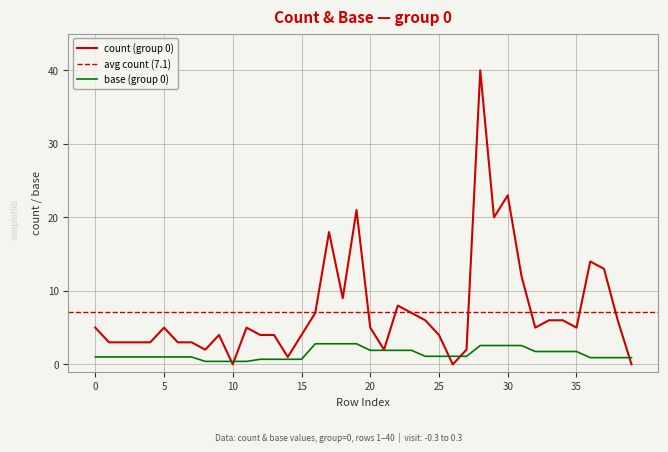

How many distinct data groups are displayed?

2